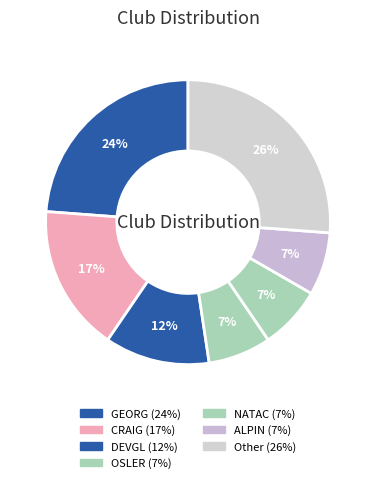

Count the number of slices in the pie.

7